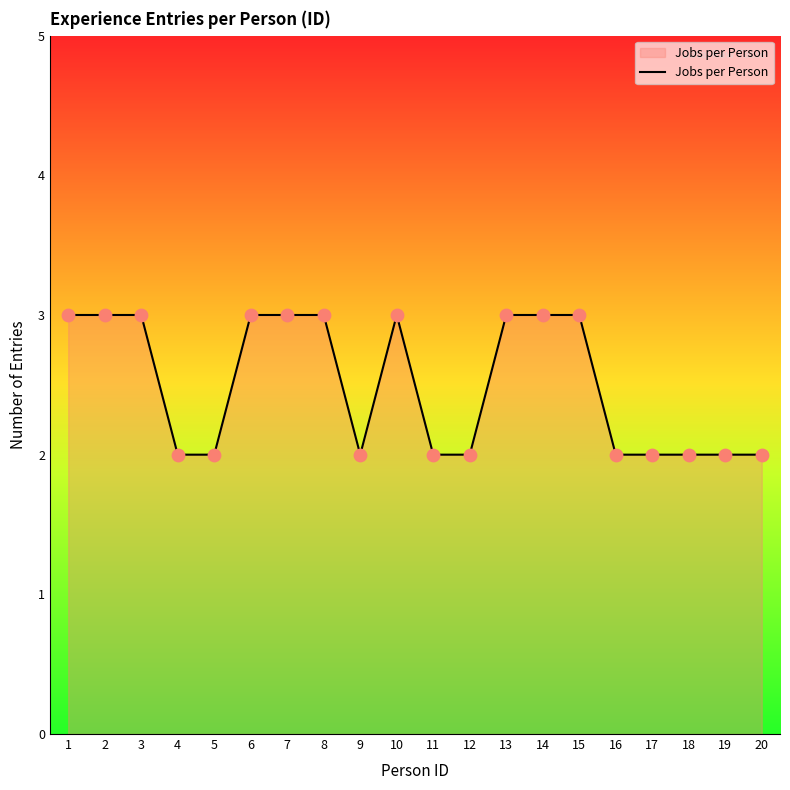

What is the change in value from 10 to 20?

-1